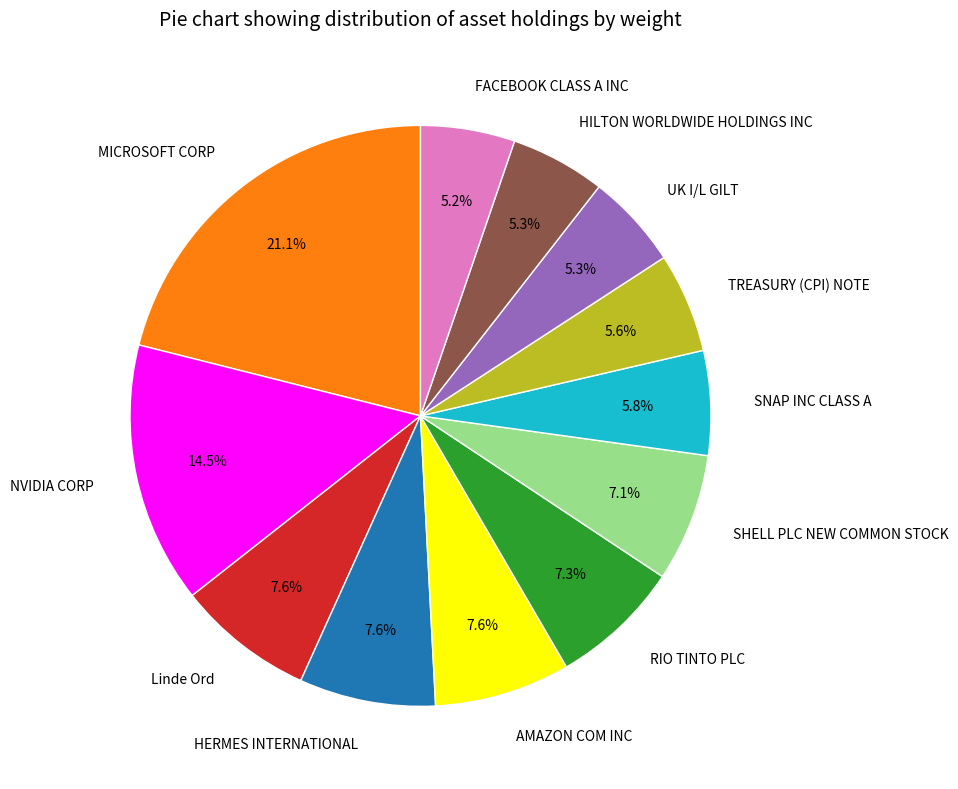

What is the largest slice in the pie chart?

MICROSOFT CORP